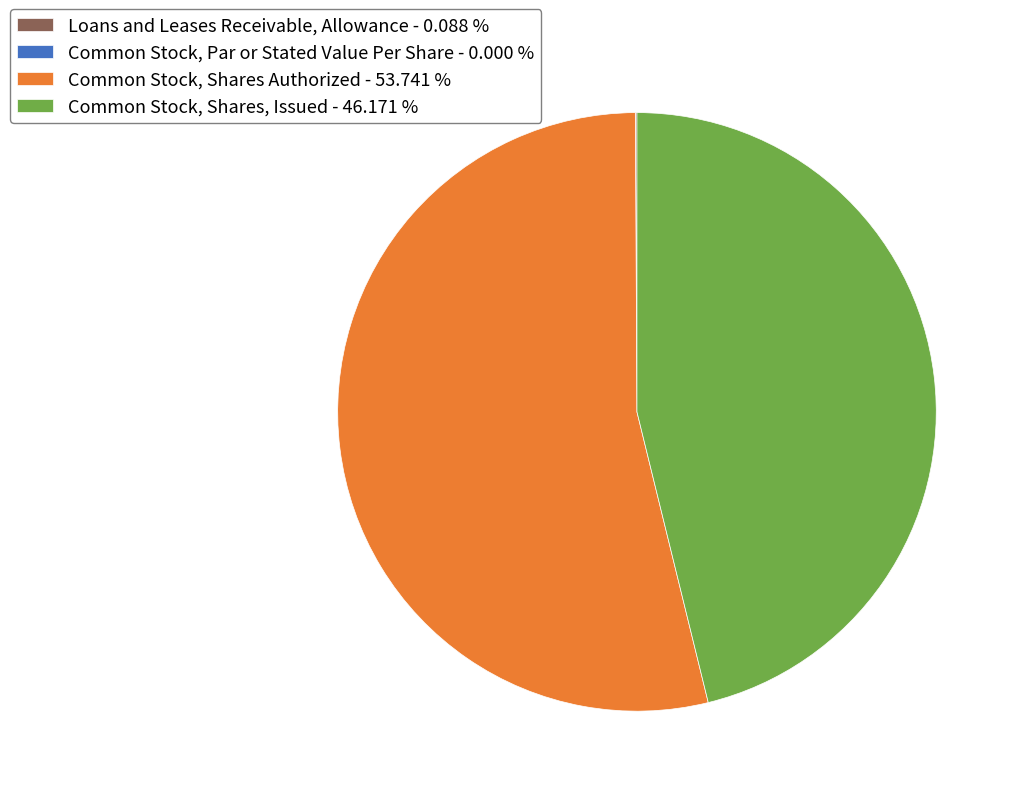

Does Common Stock, Shares Authorized - 53.741 % represent more than half of the total?

Yes